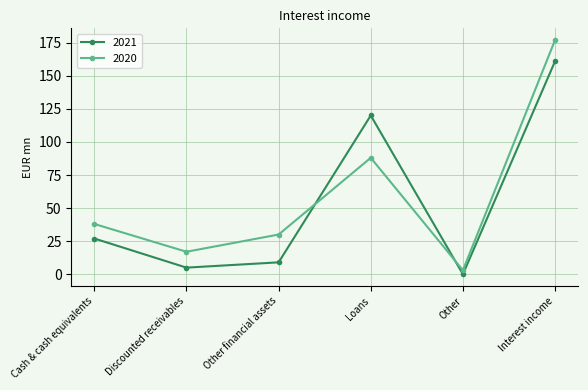

True or false: 2021 has a value of 37 at Cash & cash equivalents.

False